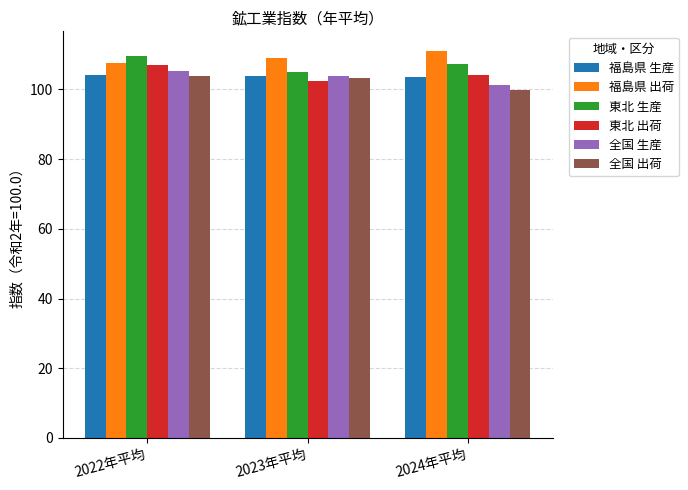

How many groups of bars are there?

3